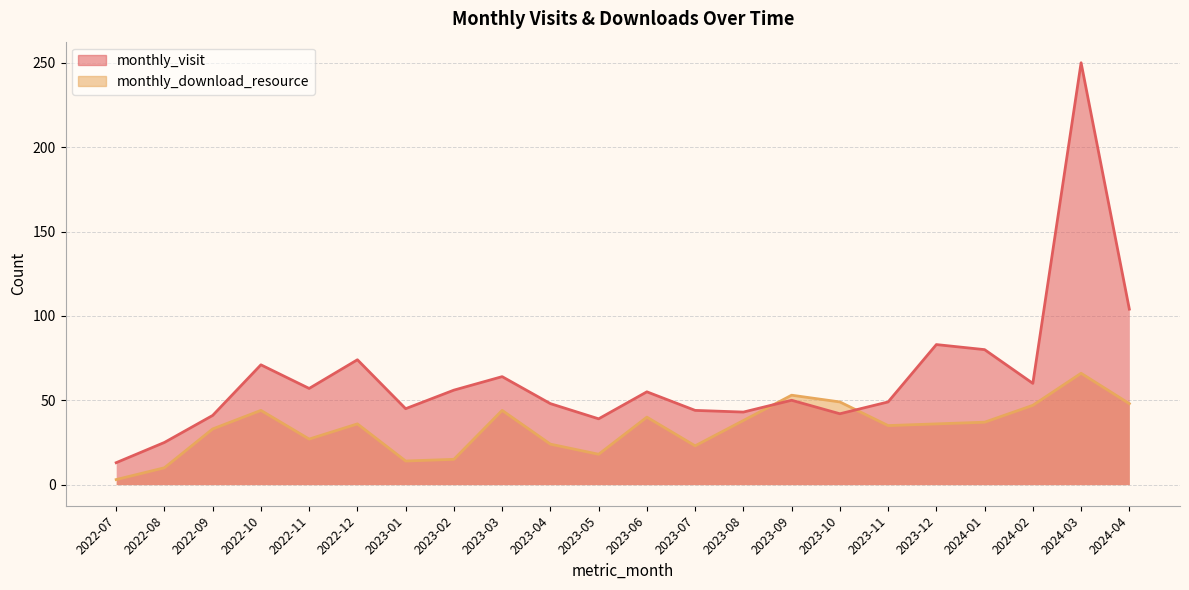

Which category has the lowest value in the monthly_download_resource series?

2022-07